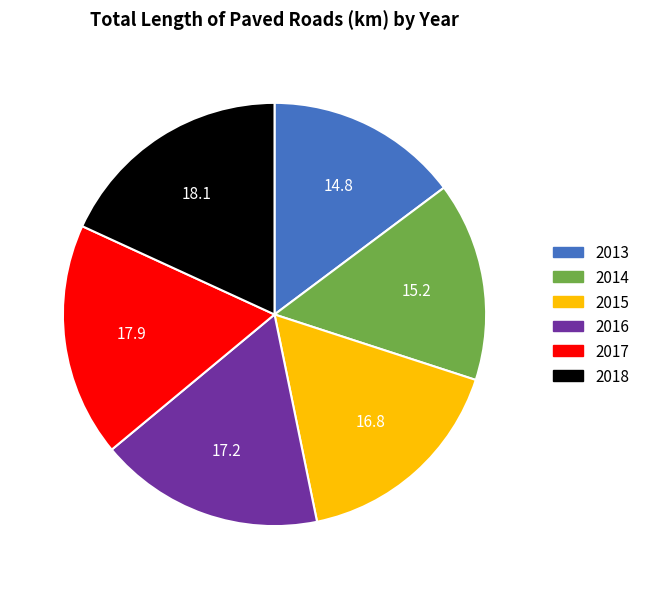

Do 2018 and 2017 together represent more than half of the pie?

No